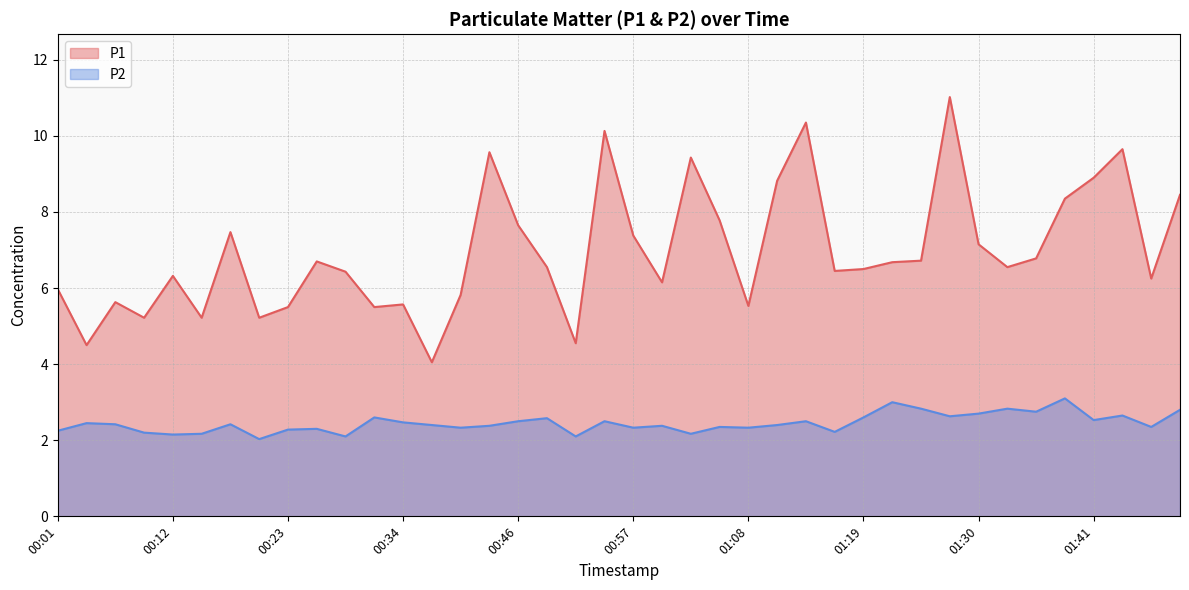

Is the value of P2 at 01:30 greater than the value of P1 at 00:57?

No